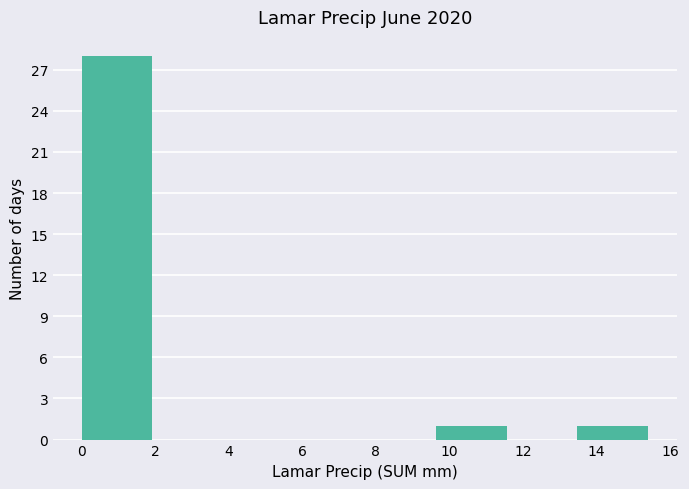

Over which range of the x-axis is the bar tallest?

0.0 to 2.0